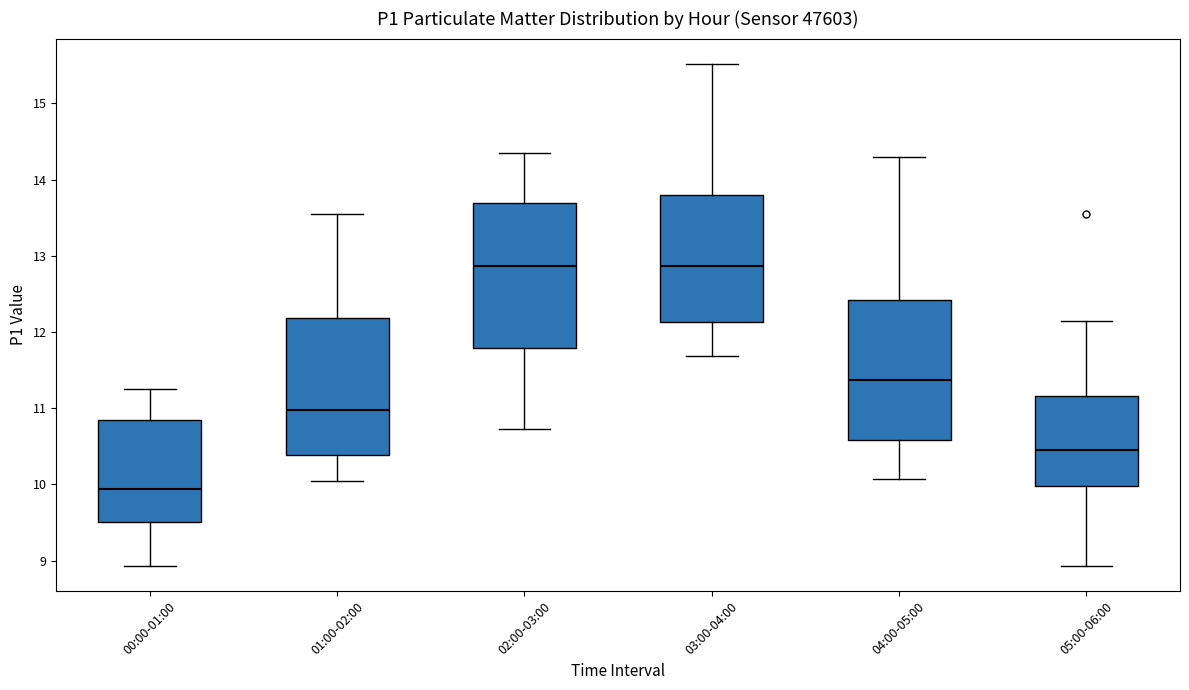

Which box's median line is the lowest?

00:00-01:00